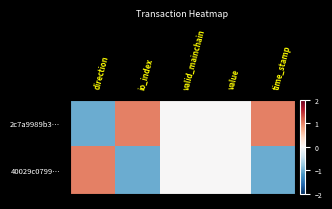

Which has a higher value, value or io_index?

io_index